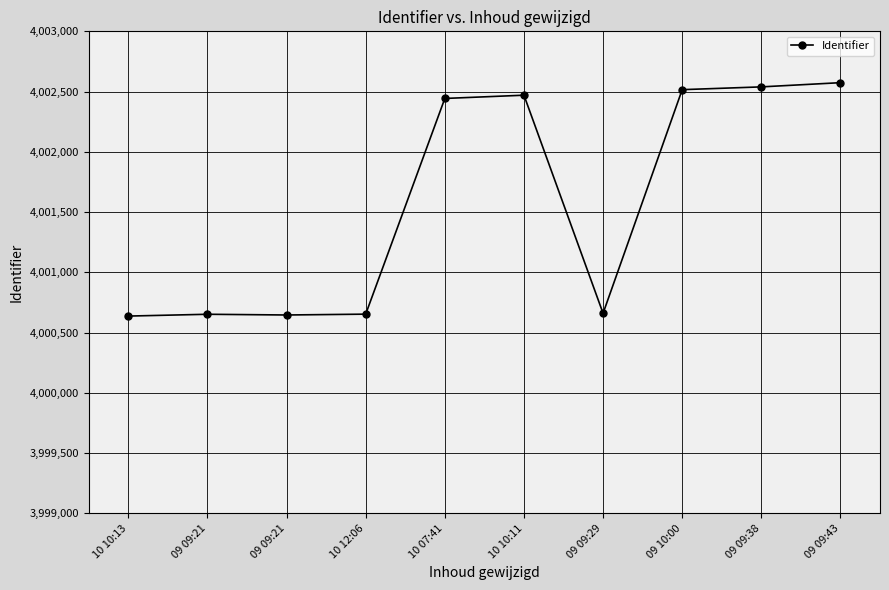

True or false: the data shows 4002574 at 09 09:43.

True